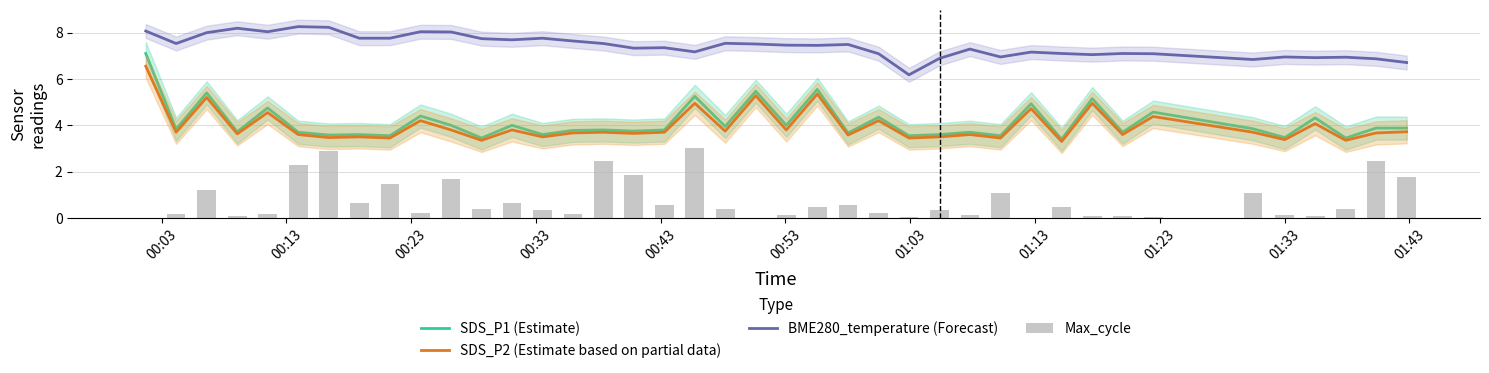

What are all the series names shown in the legend?

SDS_P1 (Estimate), SDS_P2 (Estimate based on partial data), BME280_temperature (Forecast), Max_cycle